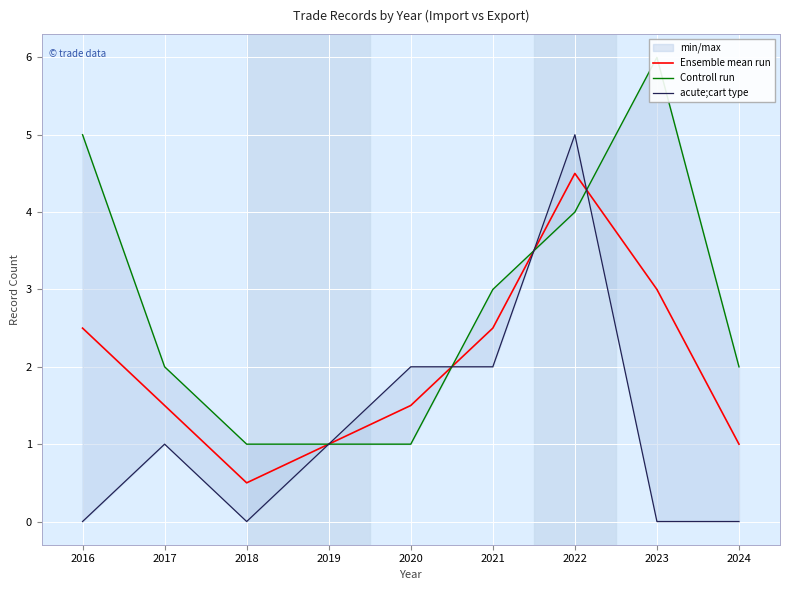

What is the sum of all Controll run values?

25.0